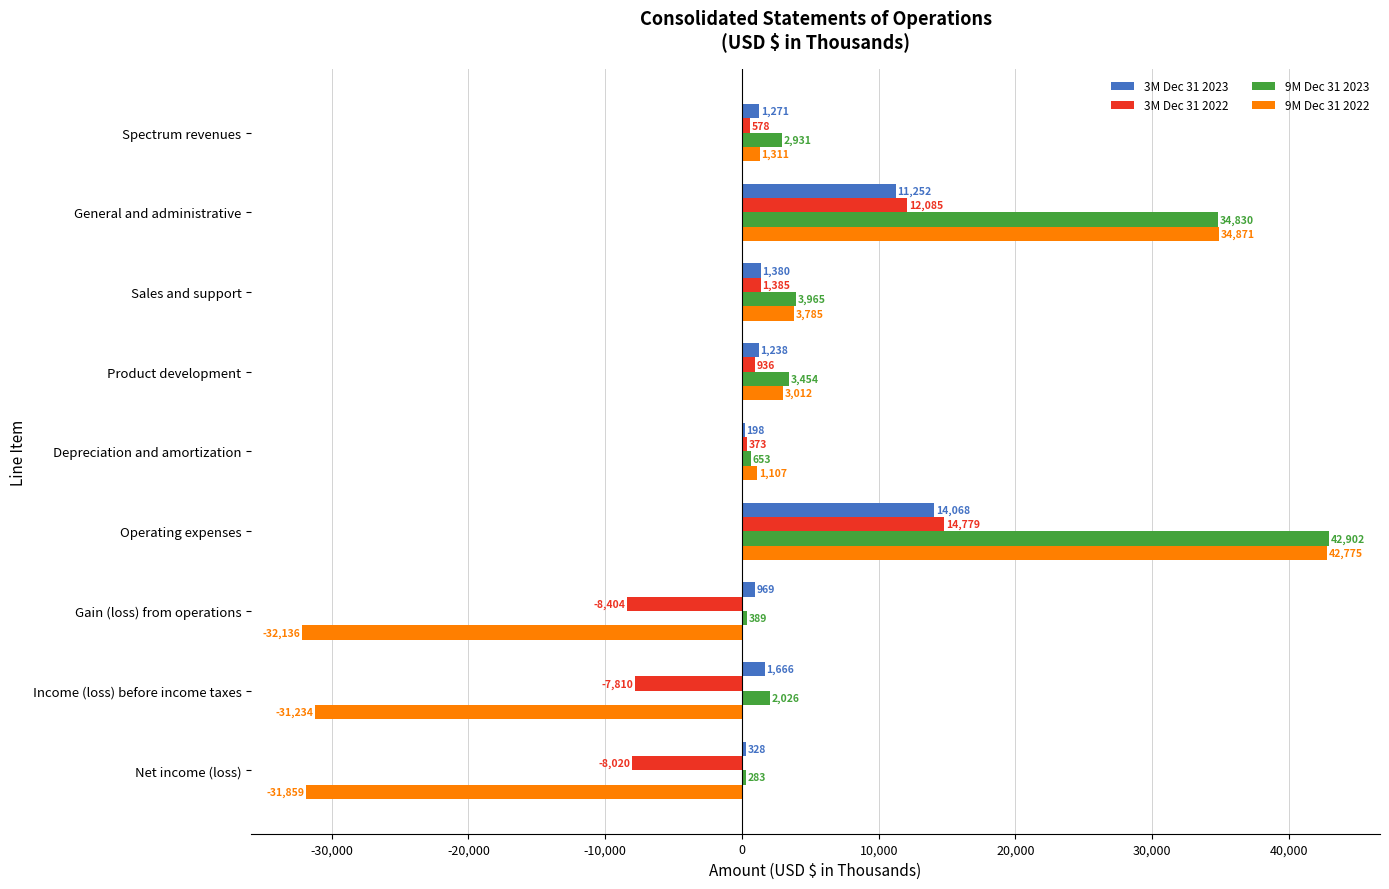

What is the approximate value of 9M Dec 31 2023 at Net income (loss), to the nearest 100?

300